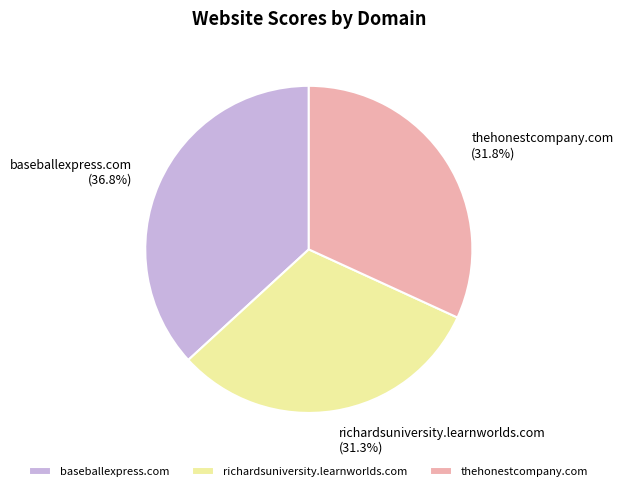

To the nearest percent, what is the average slice percentage?

33%